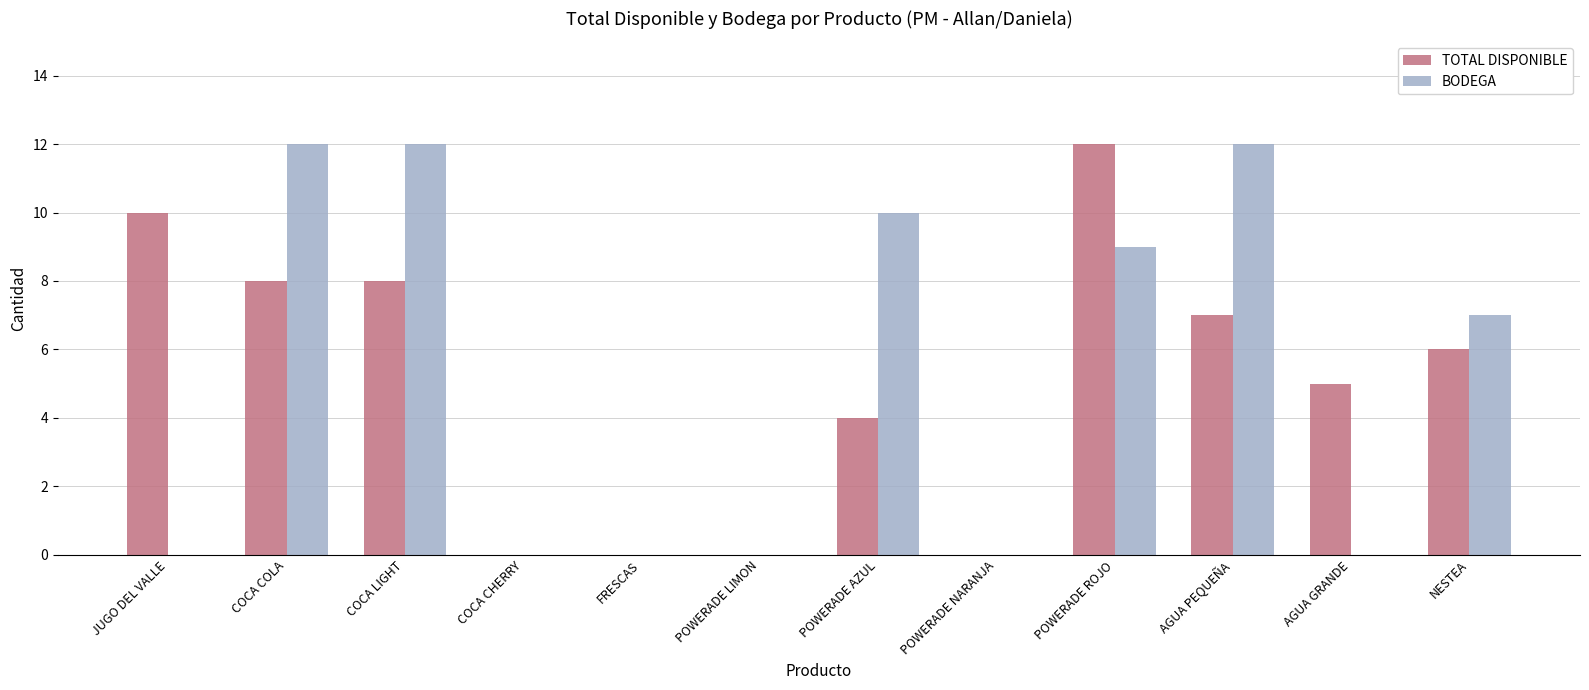

What is the maximum value for TOTAL DISPONIBLE?

12